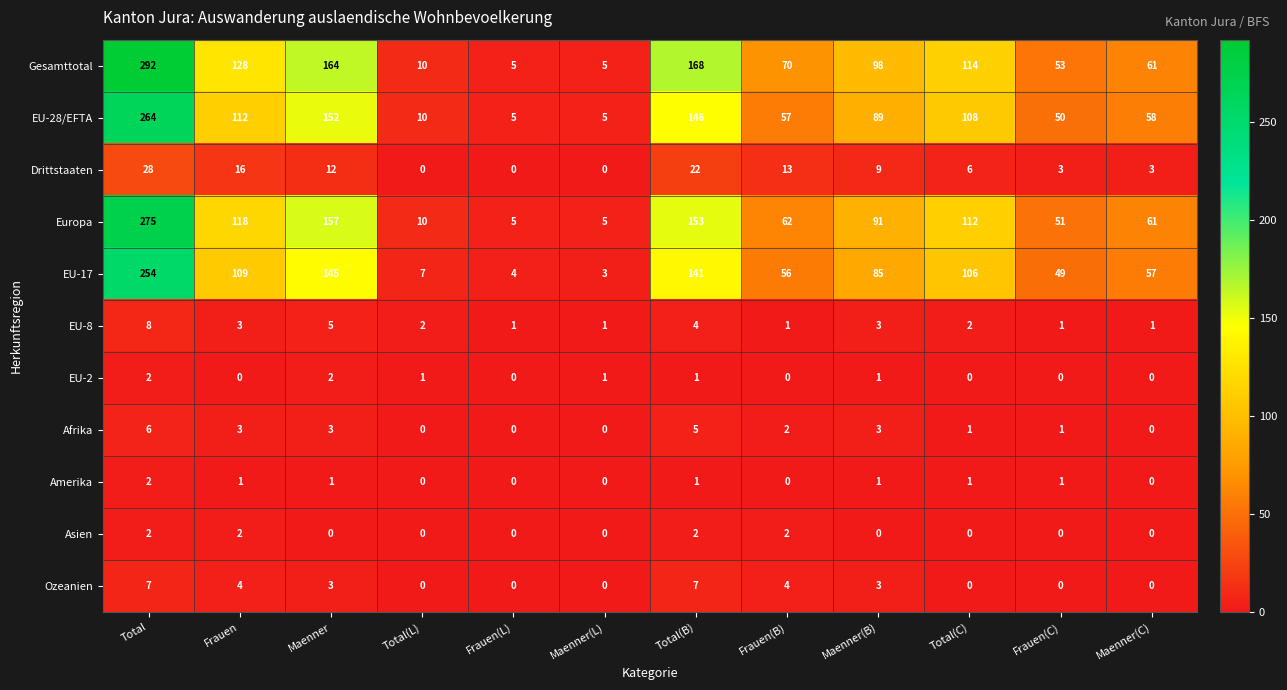

What is the difference between the maximum and minimum values in the Afrika series?

6